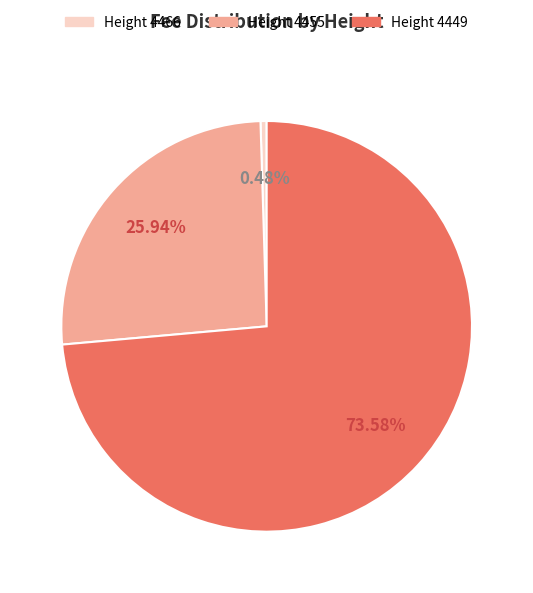

Rank the categories by value from lowest to highest.

Height 4466, Height 4455, Height 4449